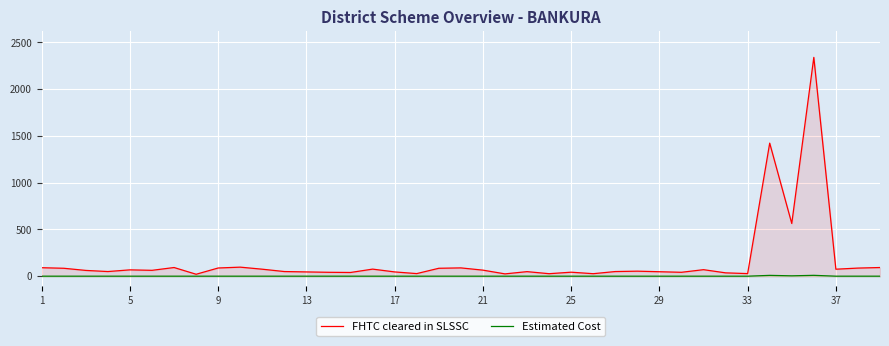

At which label is Estimated Cost closest to 4?

34